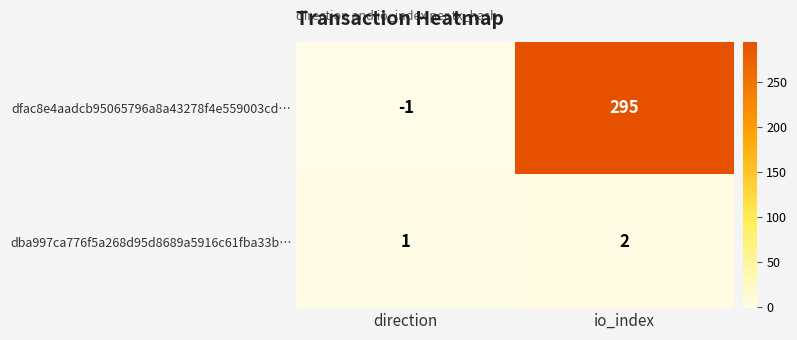

Reading left to right, extract all data points from this chart.

dfac8e4aadcb95065796a8a43278f4e559003cd…: direction=-1	io_index=295
dba997ca776f5a268d95d8689a5916c61fba33b…: direction=1	io_index=2